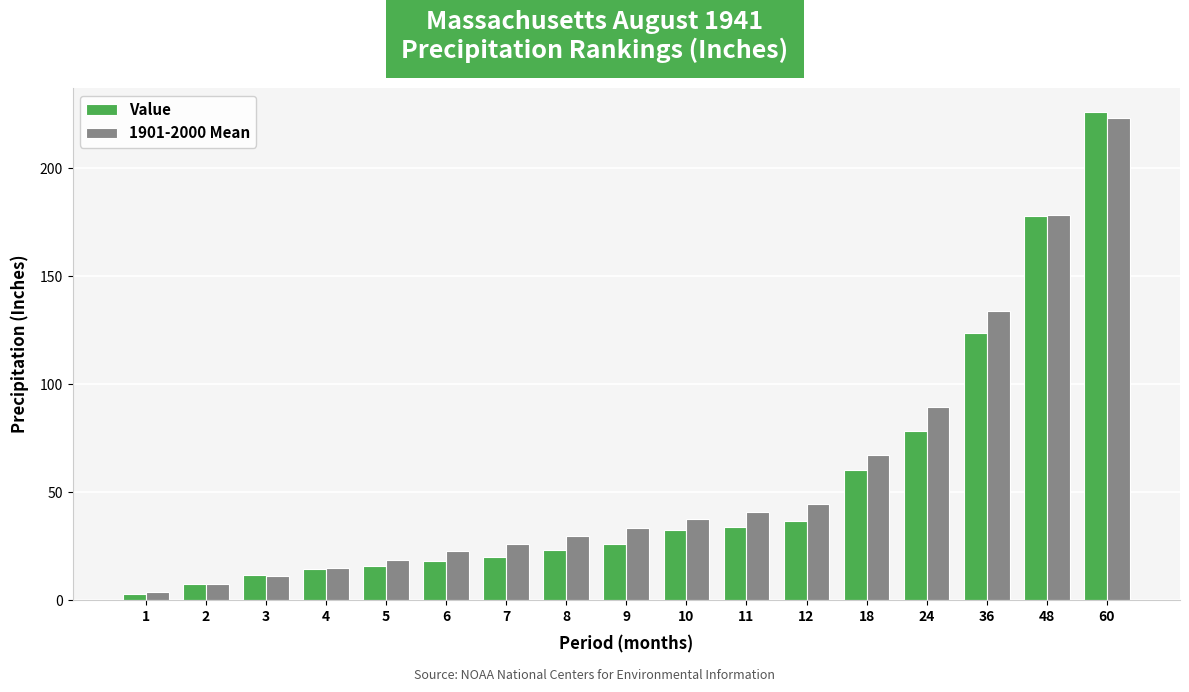

What is the spread (max minus min) of values at 8?

6.4